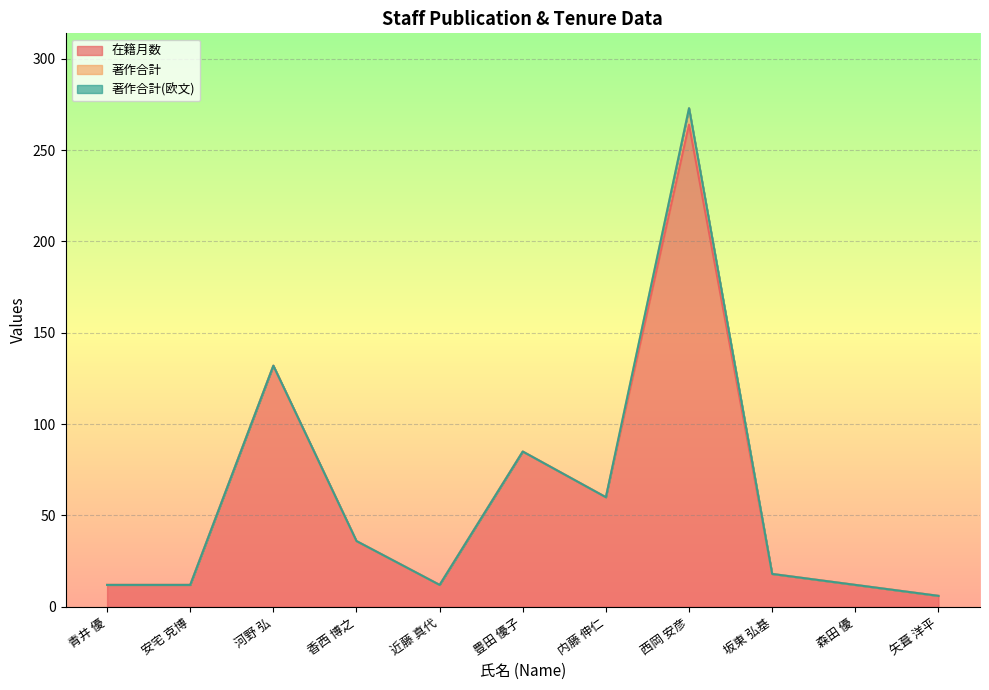

True or false: 在籍月数 and 著作合計(欧文) cross at least once.

False